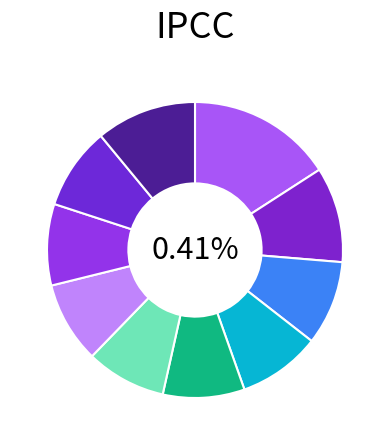

To the nearest percent, what is the average slice percentage?

10%